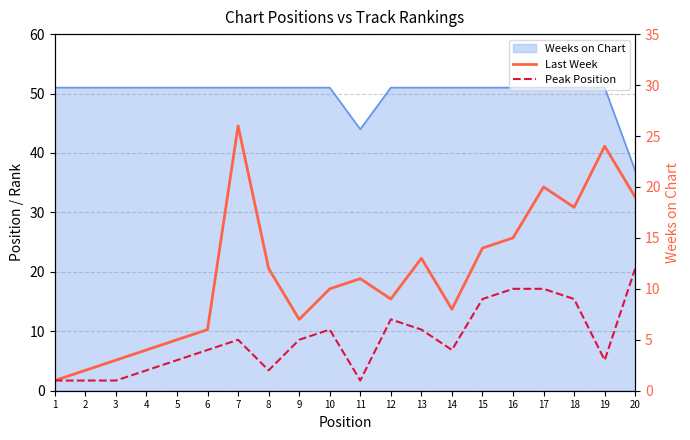

Where is Peak Position nearest to the value 6?

10